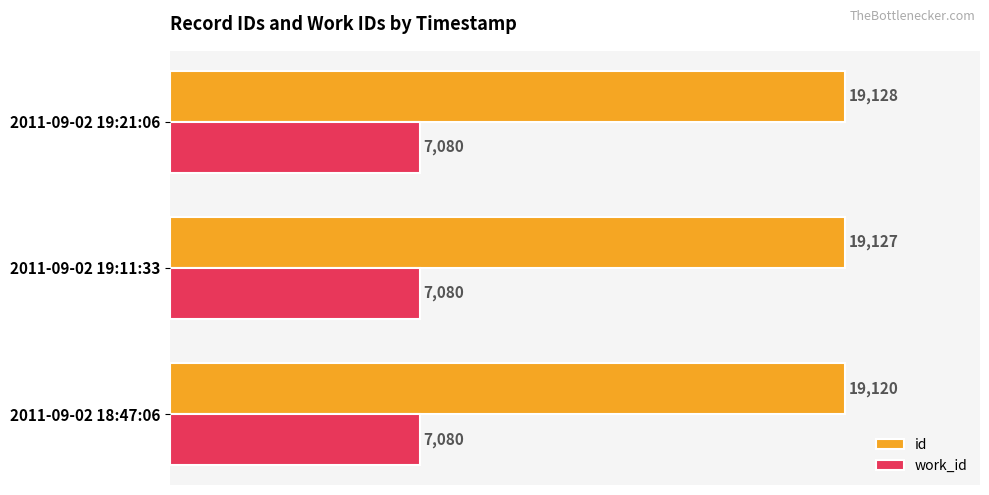

Which series has the largest range (max minus min)?

id